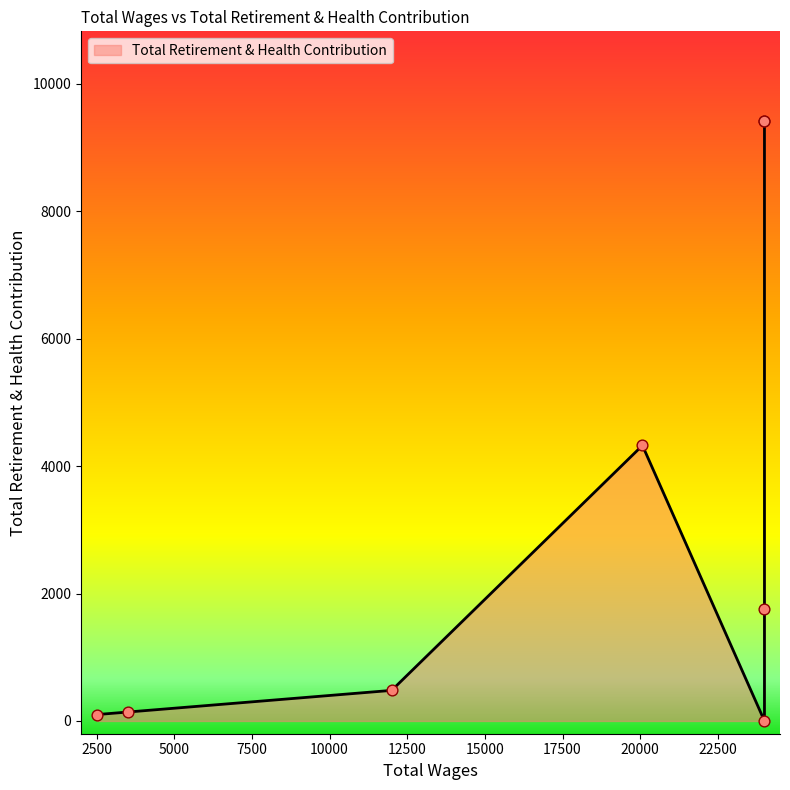

Which has a higher value, 24000.0 or 12000.0?

24000.0